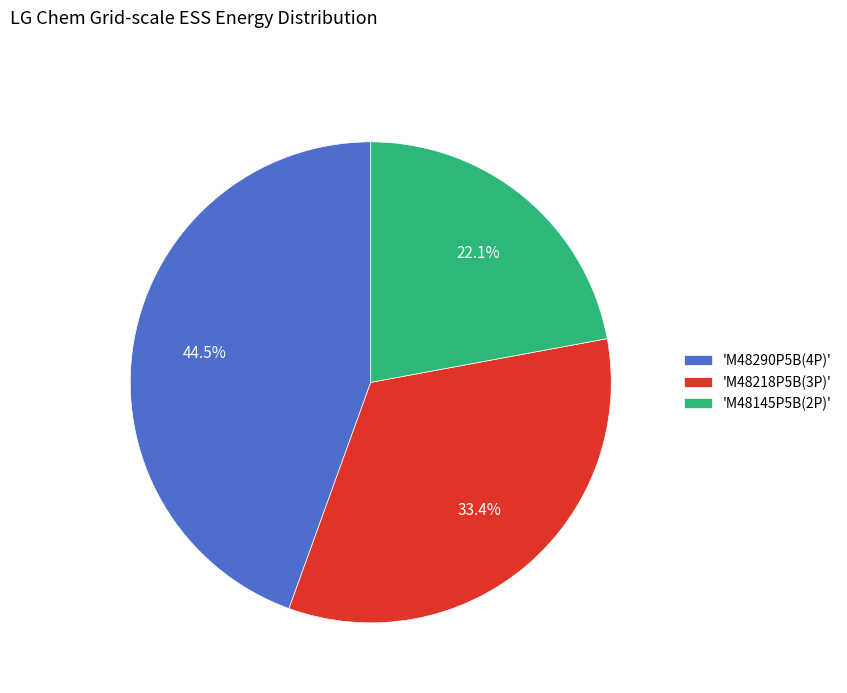

Combined, do 'M48145P5B(2P)' and 'M48218P5B(3P)' account for over 50%?

Yes